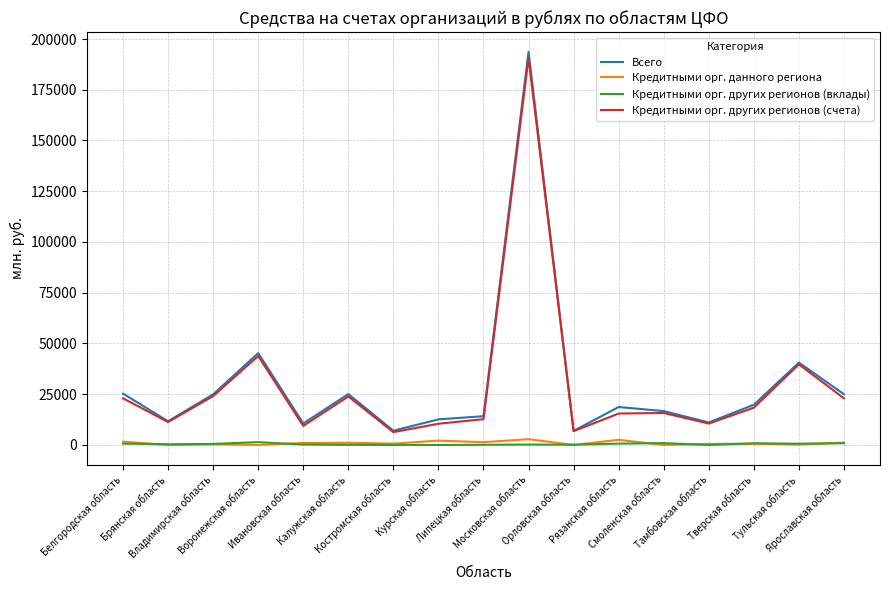

Which series has the largest range (max minus min)?

Всего